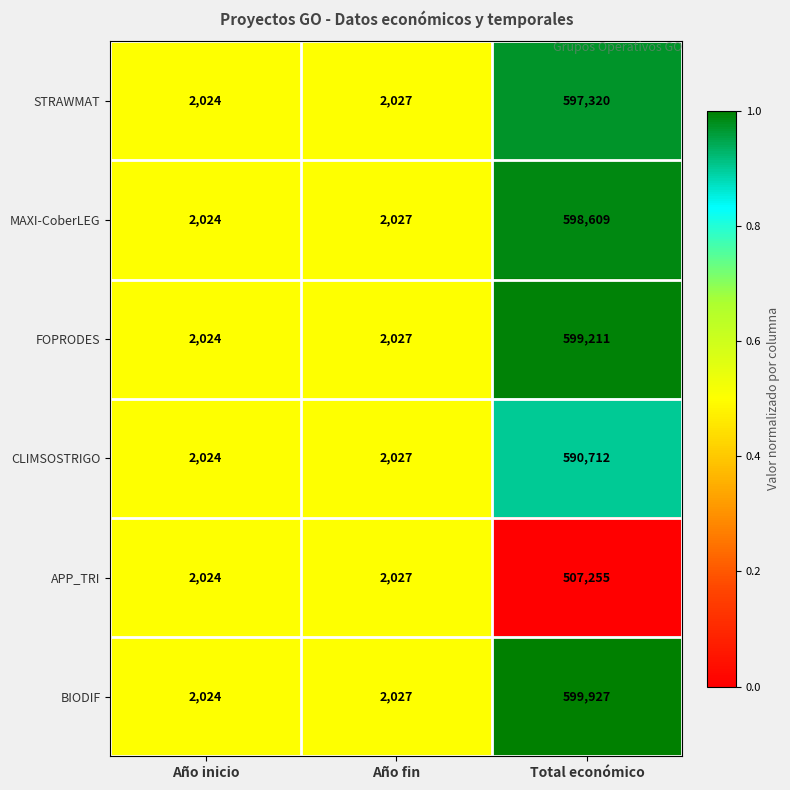

What is the sum of all APP_TRI values?

511306